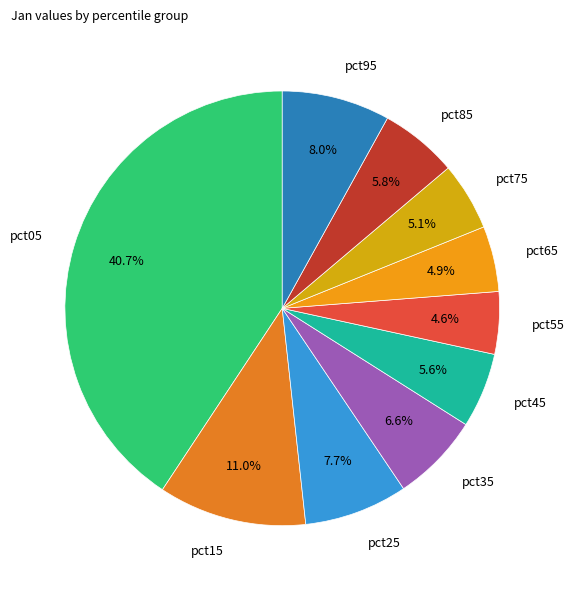

What percentage is the pct35 slice, to the nearest percent?

7%